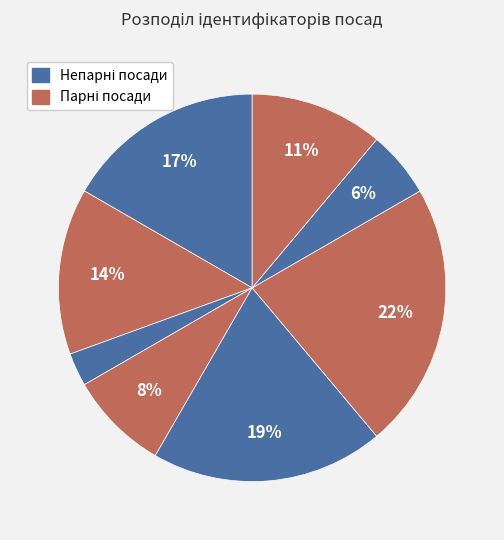

To the nearest percent, what is the difference between the largest and smallest slice percentages?

19%